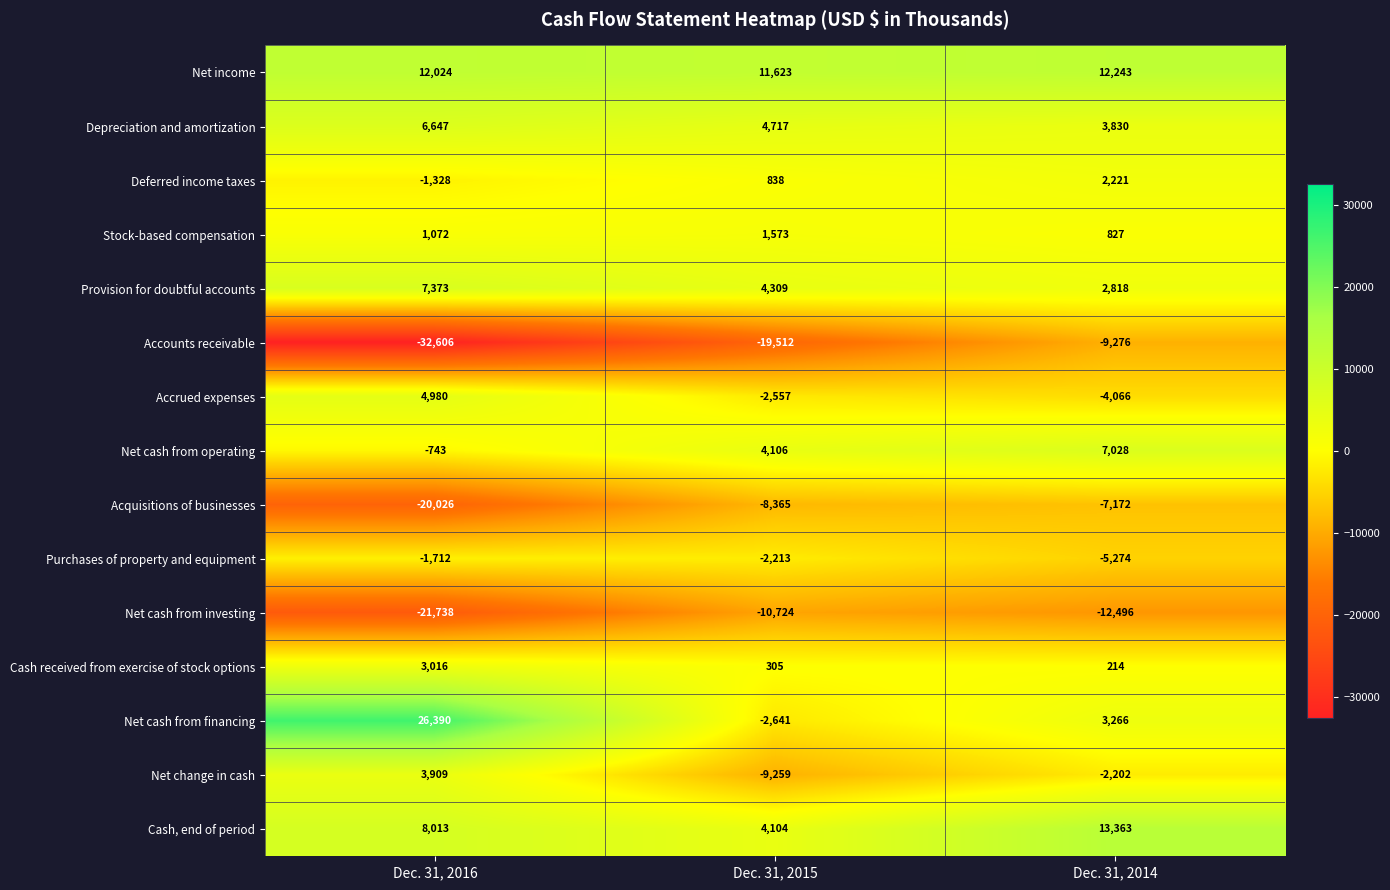

Which category has the highest value across all series?

Dec. 31, 2016